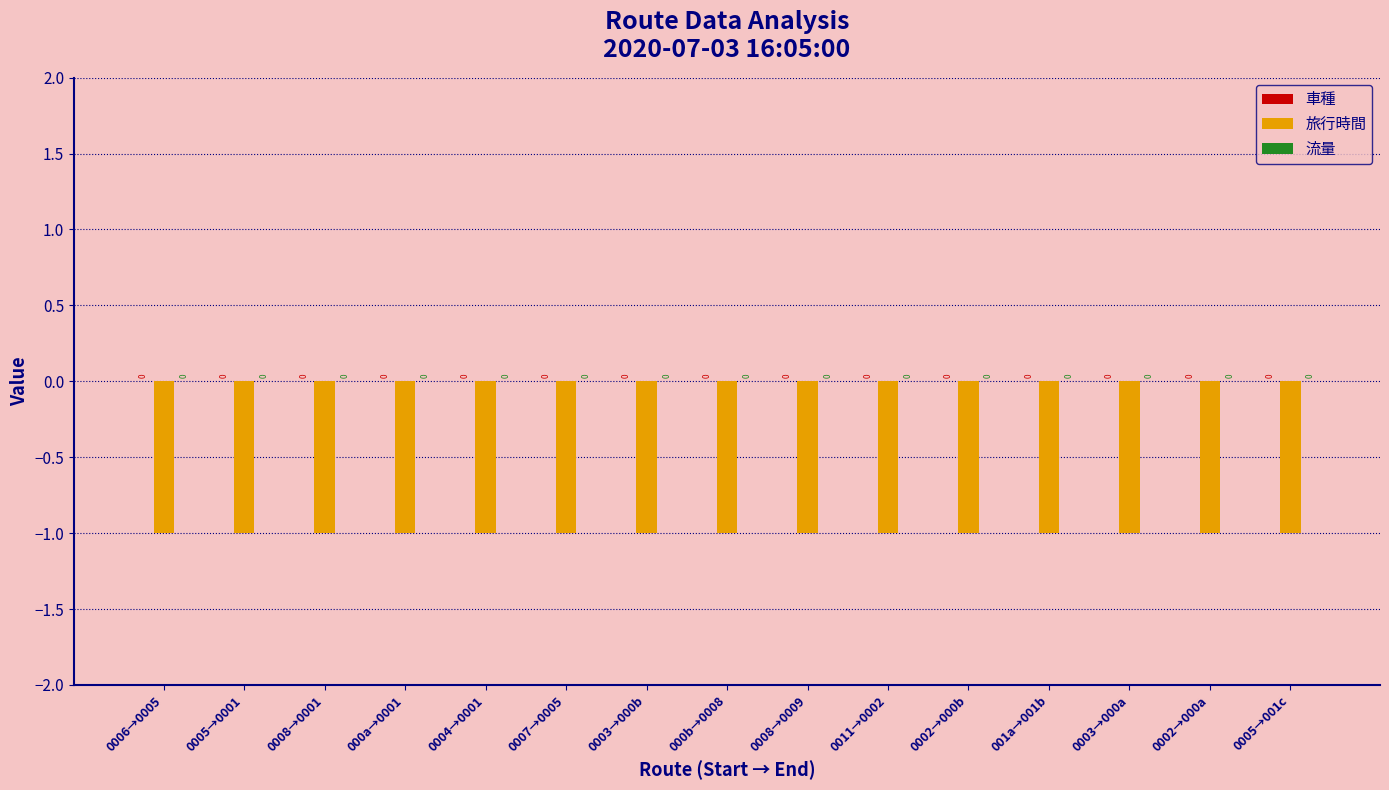

Rank the series at 000a→0001 from highest to lowest value.

車種, 流量, 旅行時間